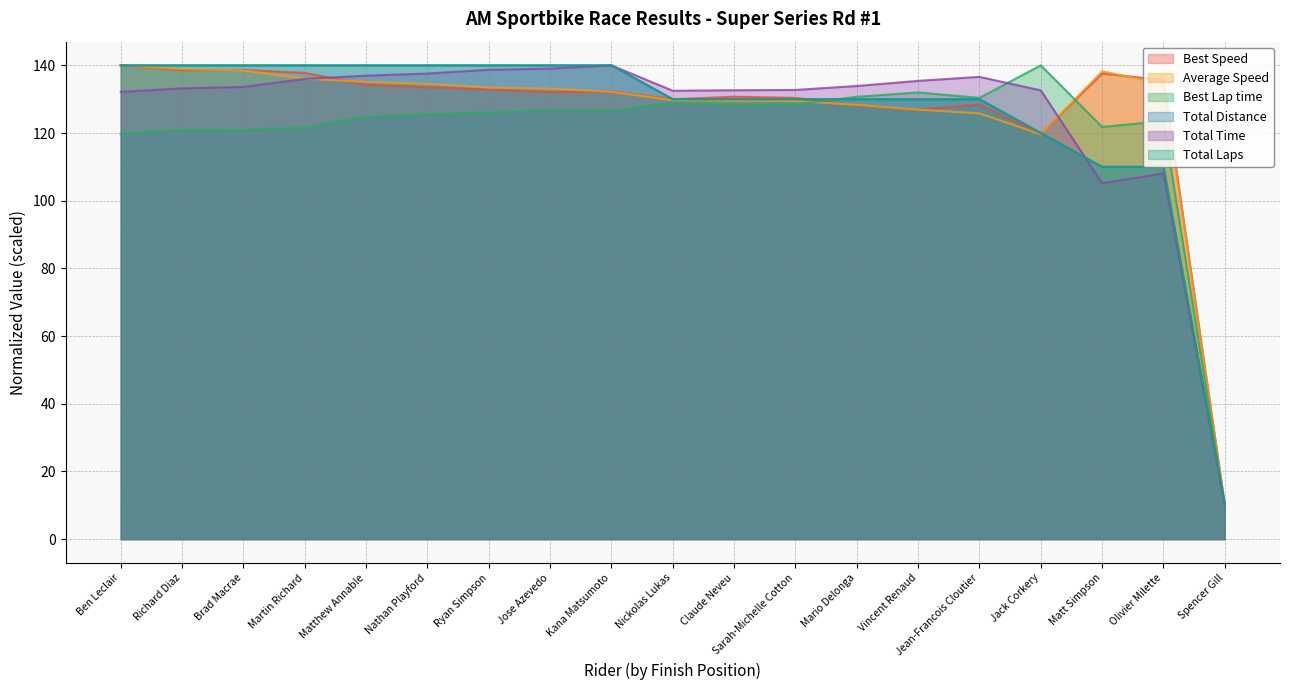

Is it true that Total Distance equals 130.0 at Claude Neveu?

True